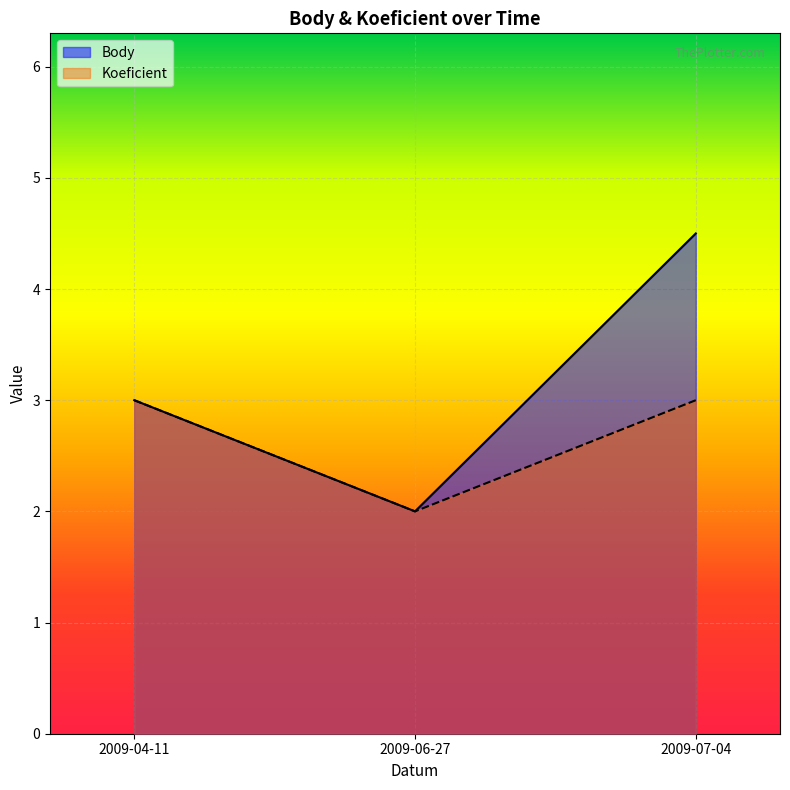

How many data points in Body are less than 3?

1